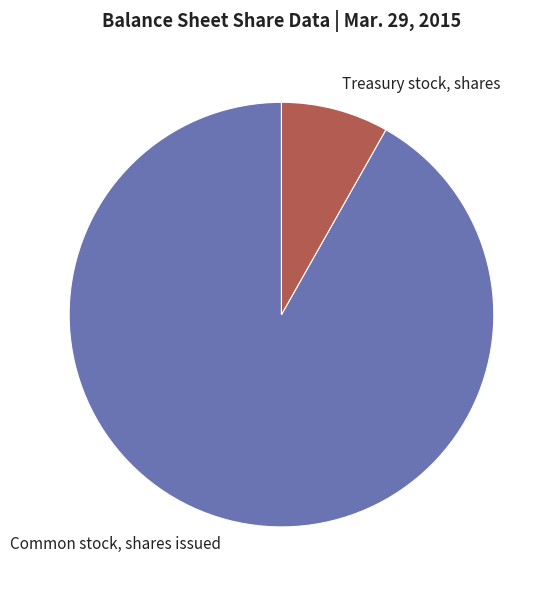

Which has a higher value, Treasury stock, shares or Common stock, shares issued?

Common stock, shares issued